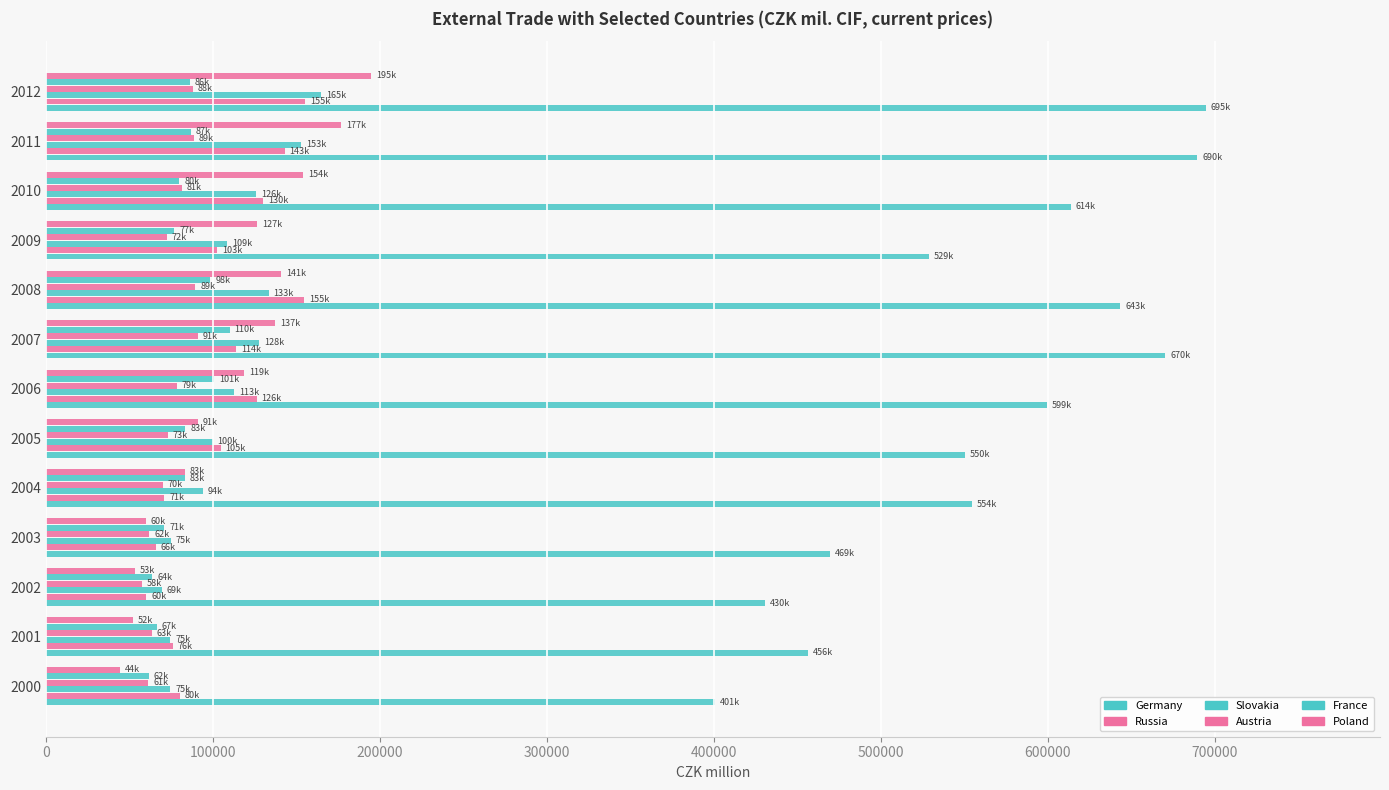

How many distinct data groups are displayed?

6